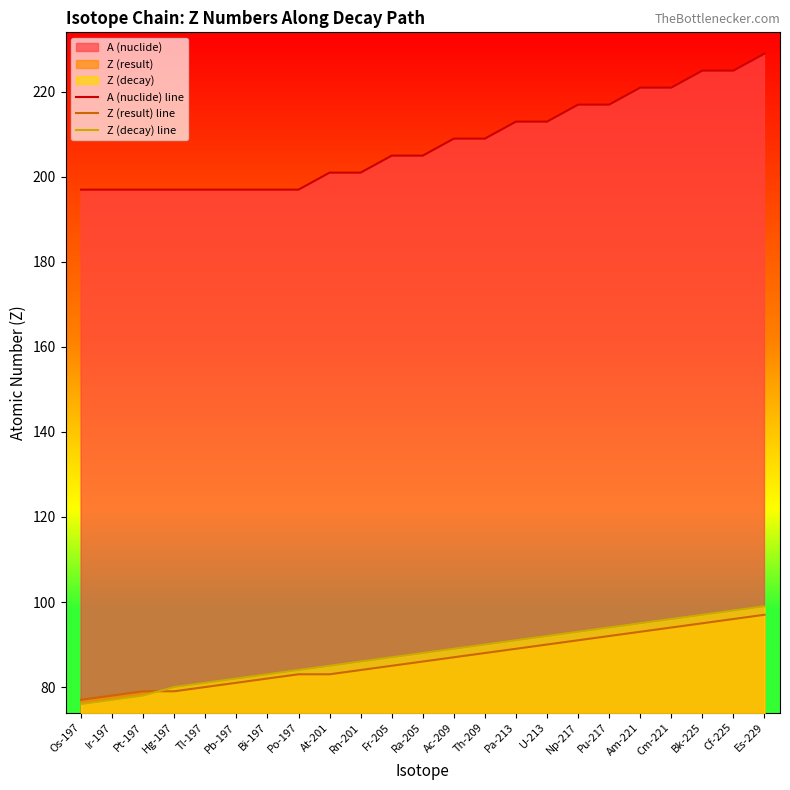

Rank the series at Ra-205 from lowest to highest value.

Z (result) line, Z (decay) line, A (nuclide) line